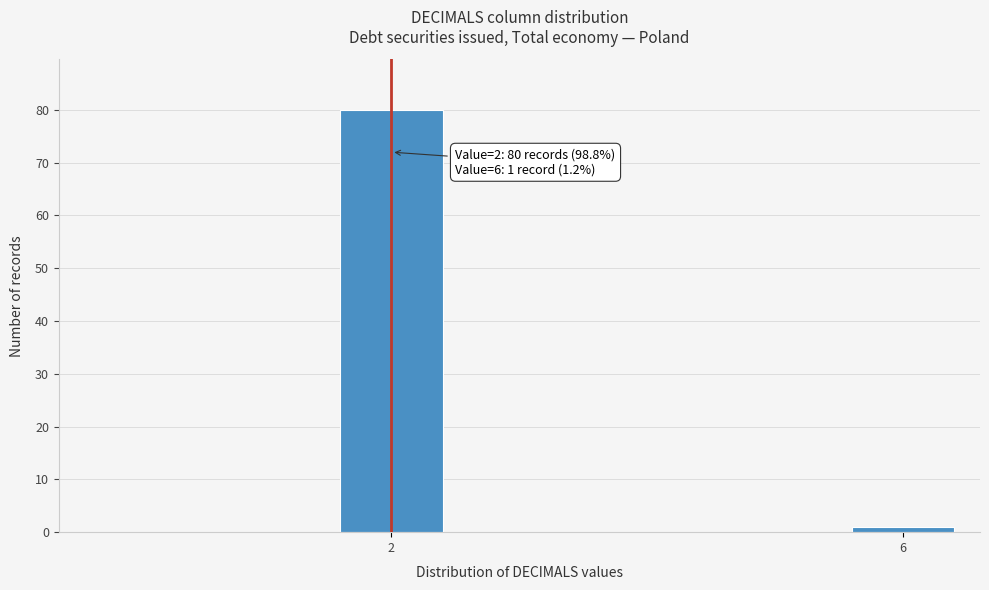

Reading left to right, what are all the values shown in this chart?

2=80	6=1